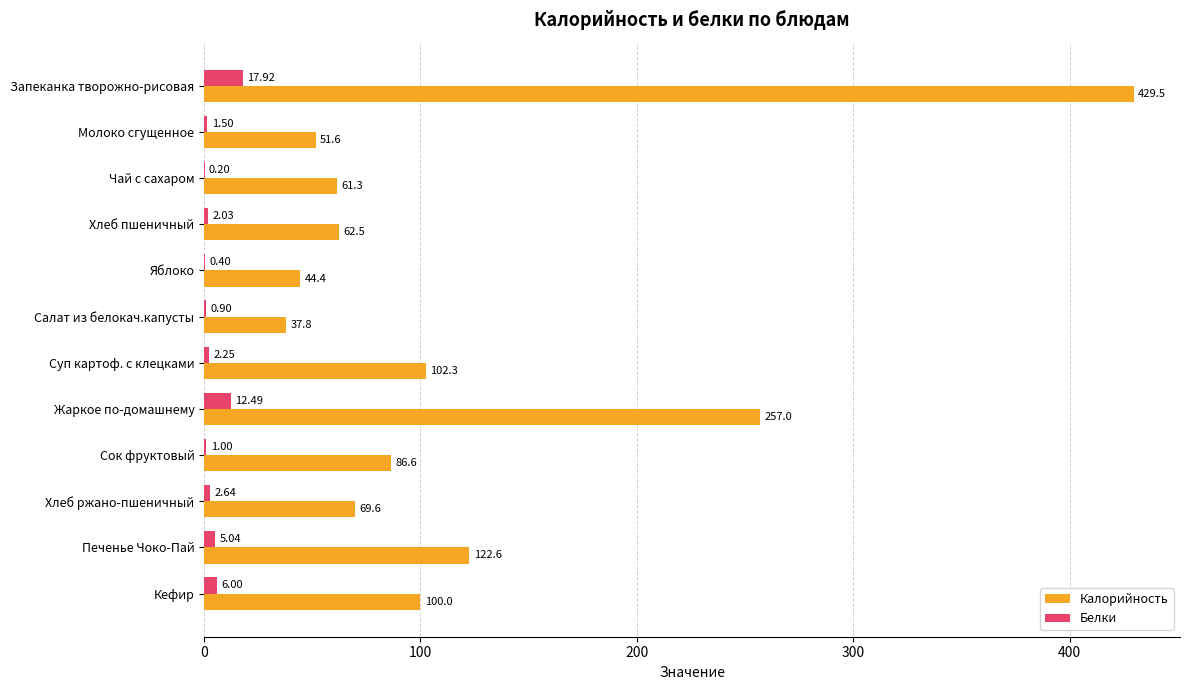

At which label does Калорийность reach its peak?

Запеканка творожно-рисовая